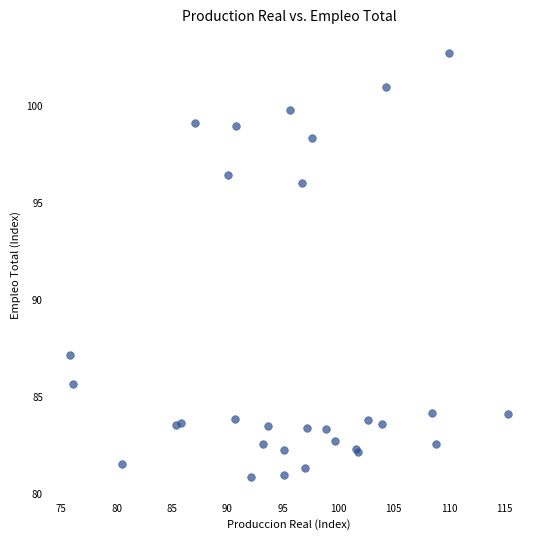

What Y value in the scatter plot is closest to 91?

87.2